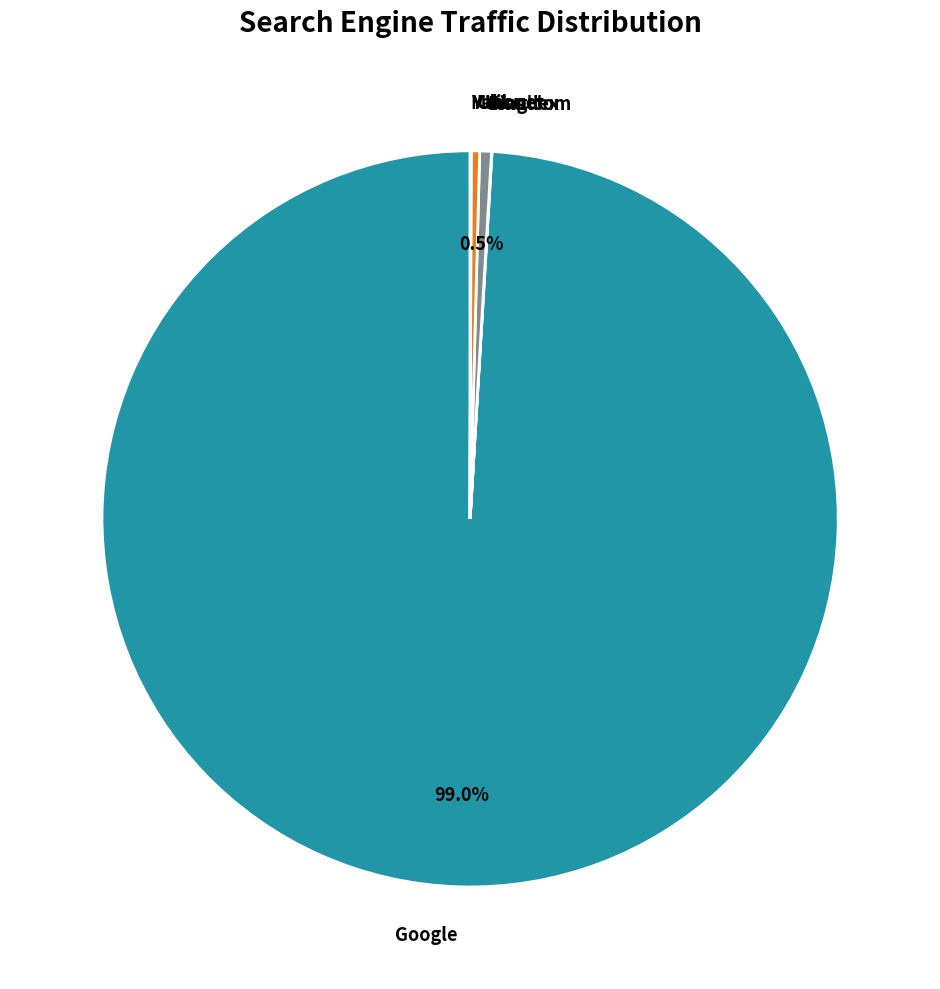

Do Google and Ukr.net together represent more than half of the pie?

Yes